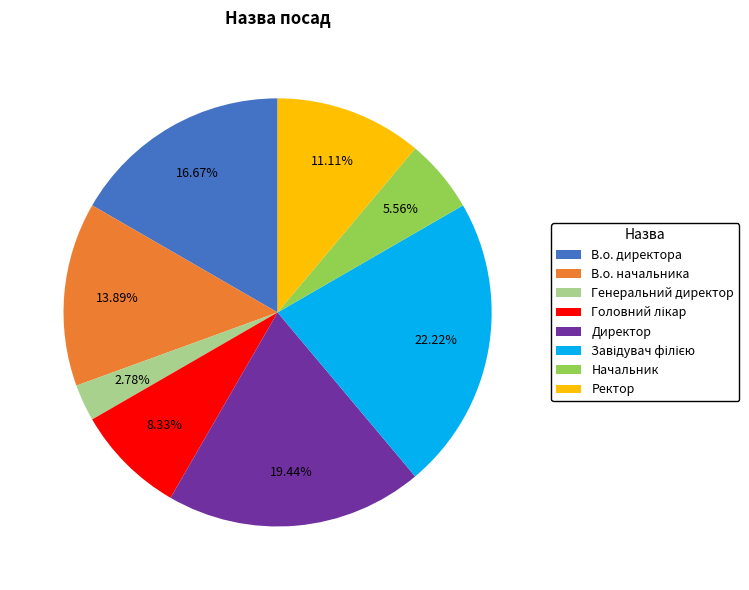

Is there any slice that represents more than half of the pie?

No